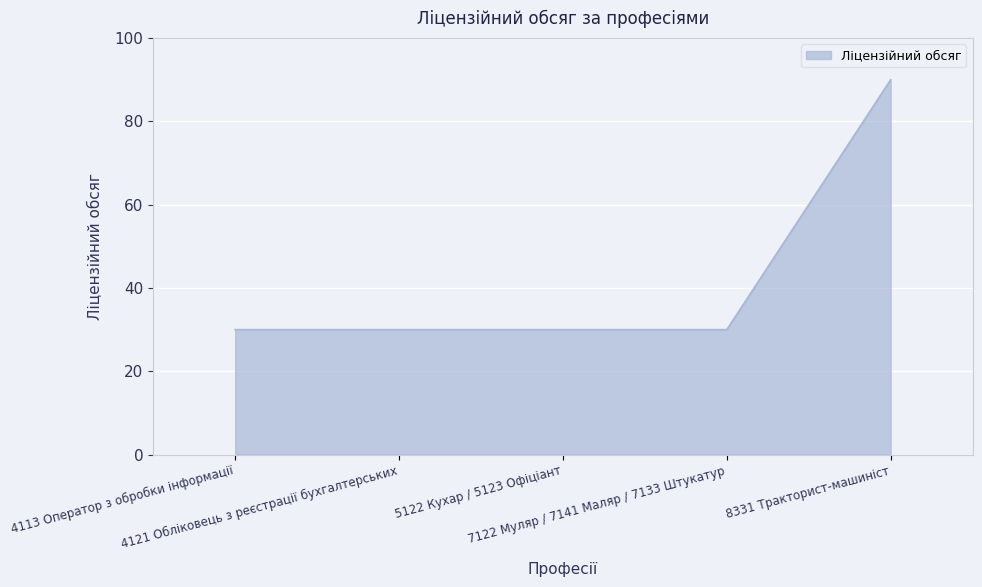

What is the smallest value displayed?

30